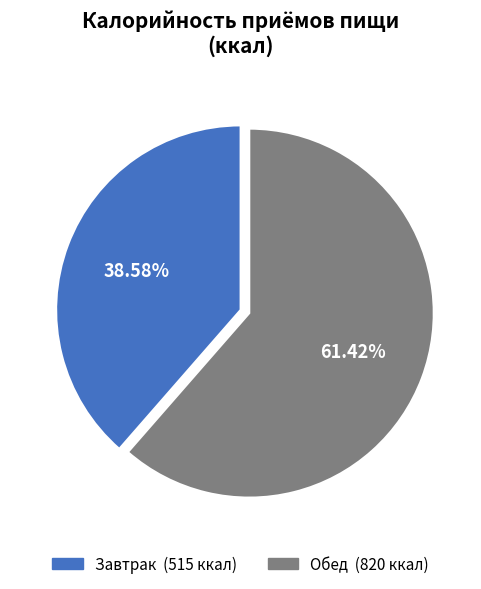

Does any single category account for the majority?

Yes